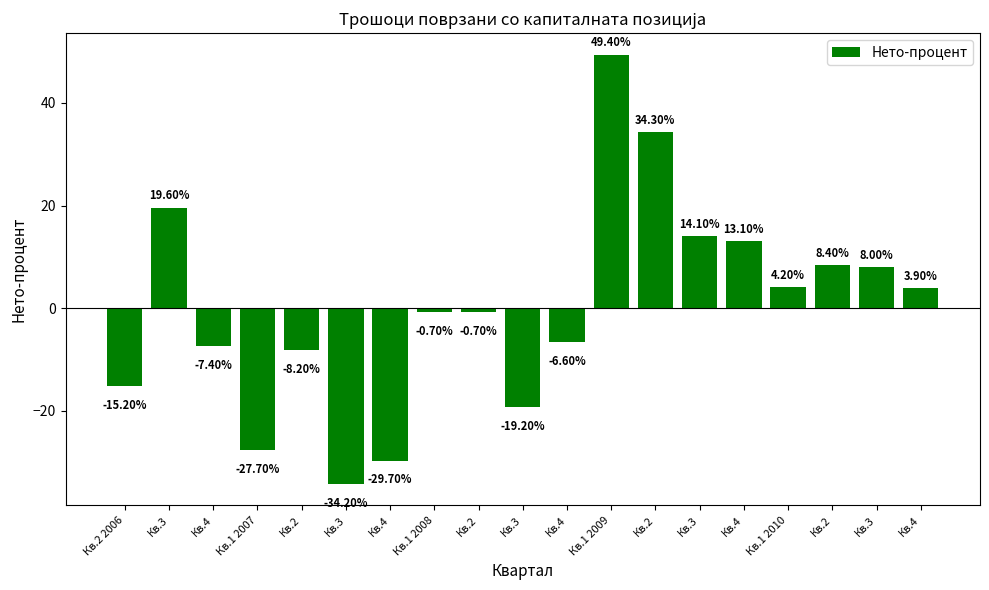

How many values are above zero?

9